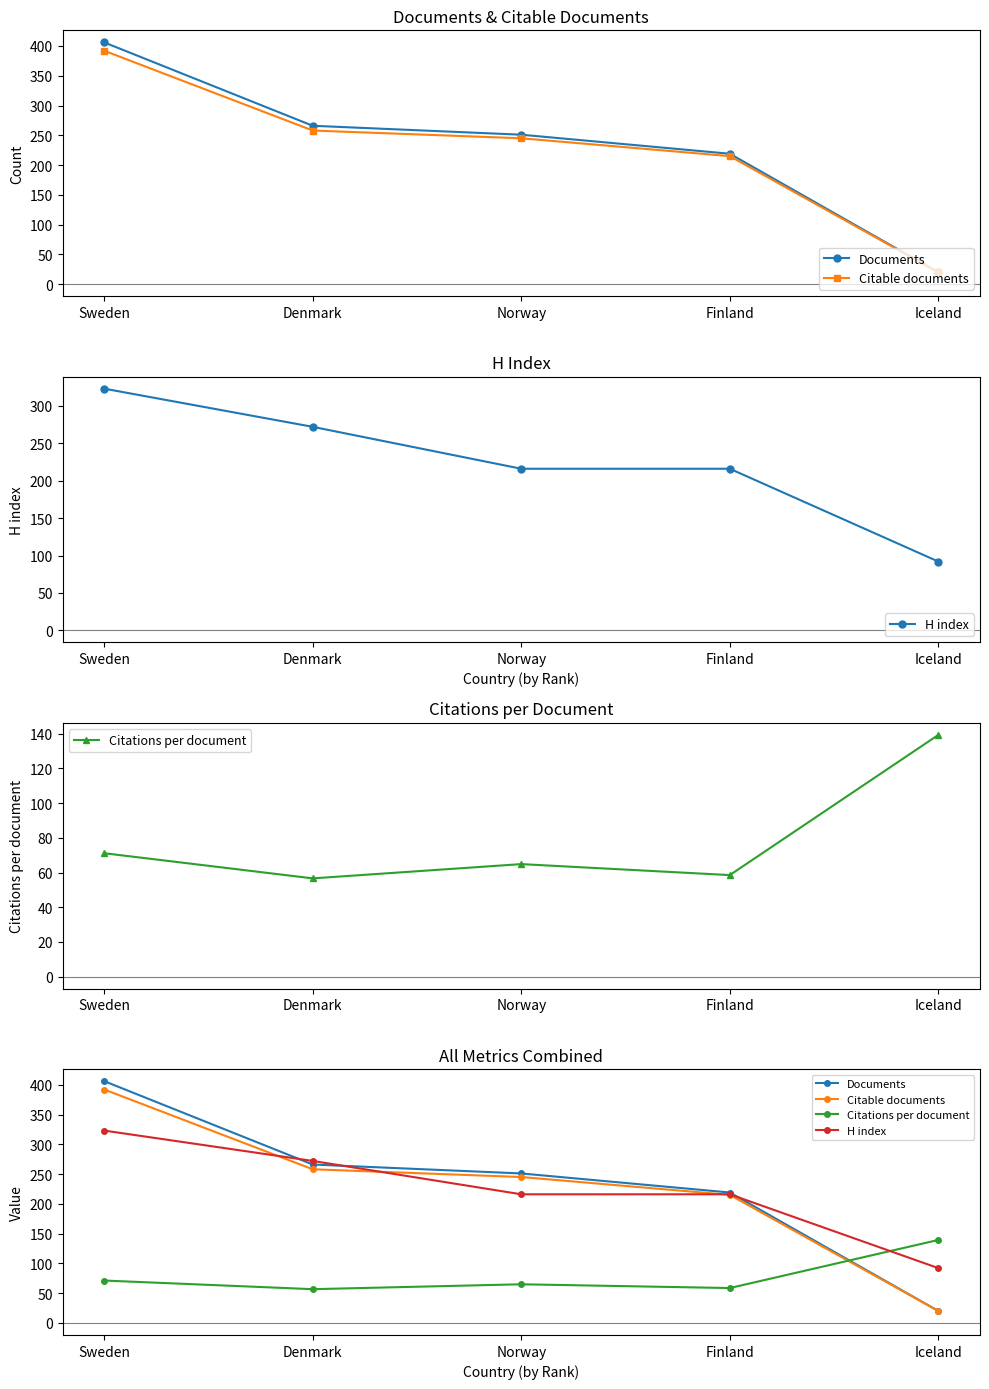

Reading left to right, transcribe all the data shown in this chart.

Documents: Sweden=406.0	Denmark=266.0	Norway=251.0	Finland=219.0	Iceland=20.0
Citable documents: Sweden=392.0	Denmark=258.0	Norway=245.0	Finland=215.0	Iceland=20.0
H index: Sweden=323.0	Denmark=272.0	Norway=216.0	Finland=216.0	Iceland=92.0
Citations per document: Sweden=71.1	Denmark=56.6	Norway=64.8	Finland=58.5	Iceland=139.3